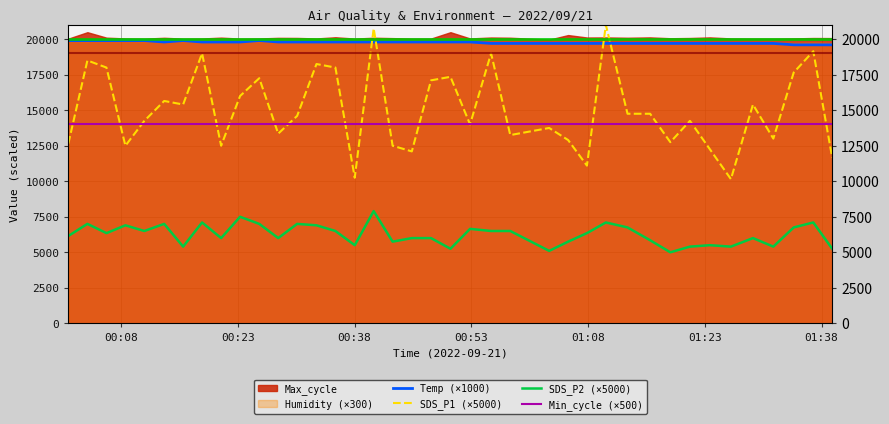

How many times do Min_cycle (×500) and SDS_P1 (×5000) cross each other?

20